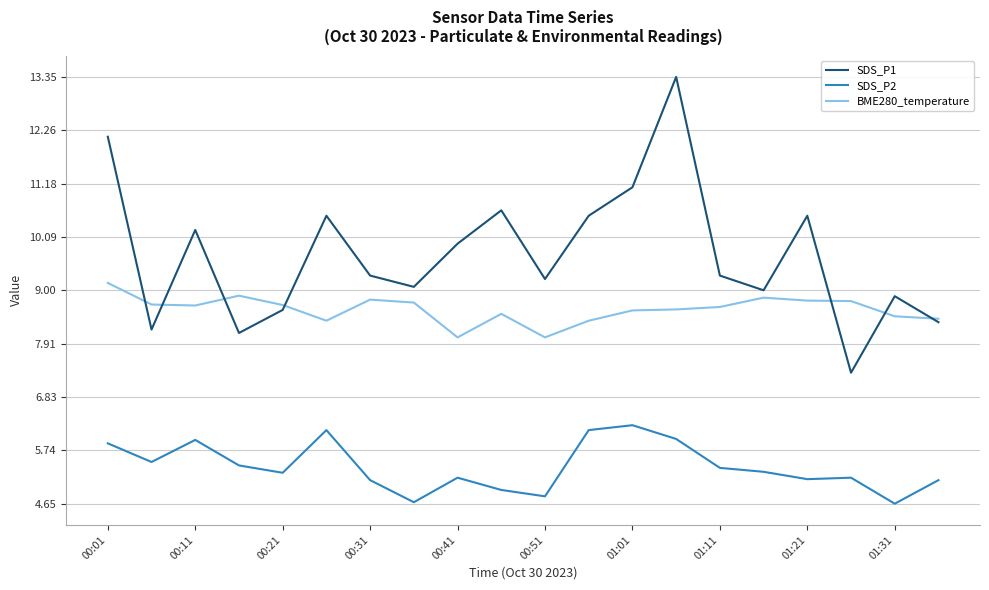

At how many categories does at least one series exceed 11?

3